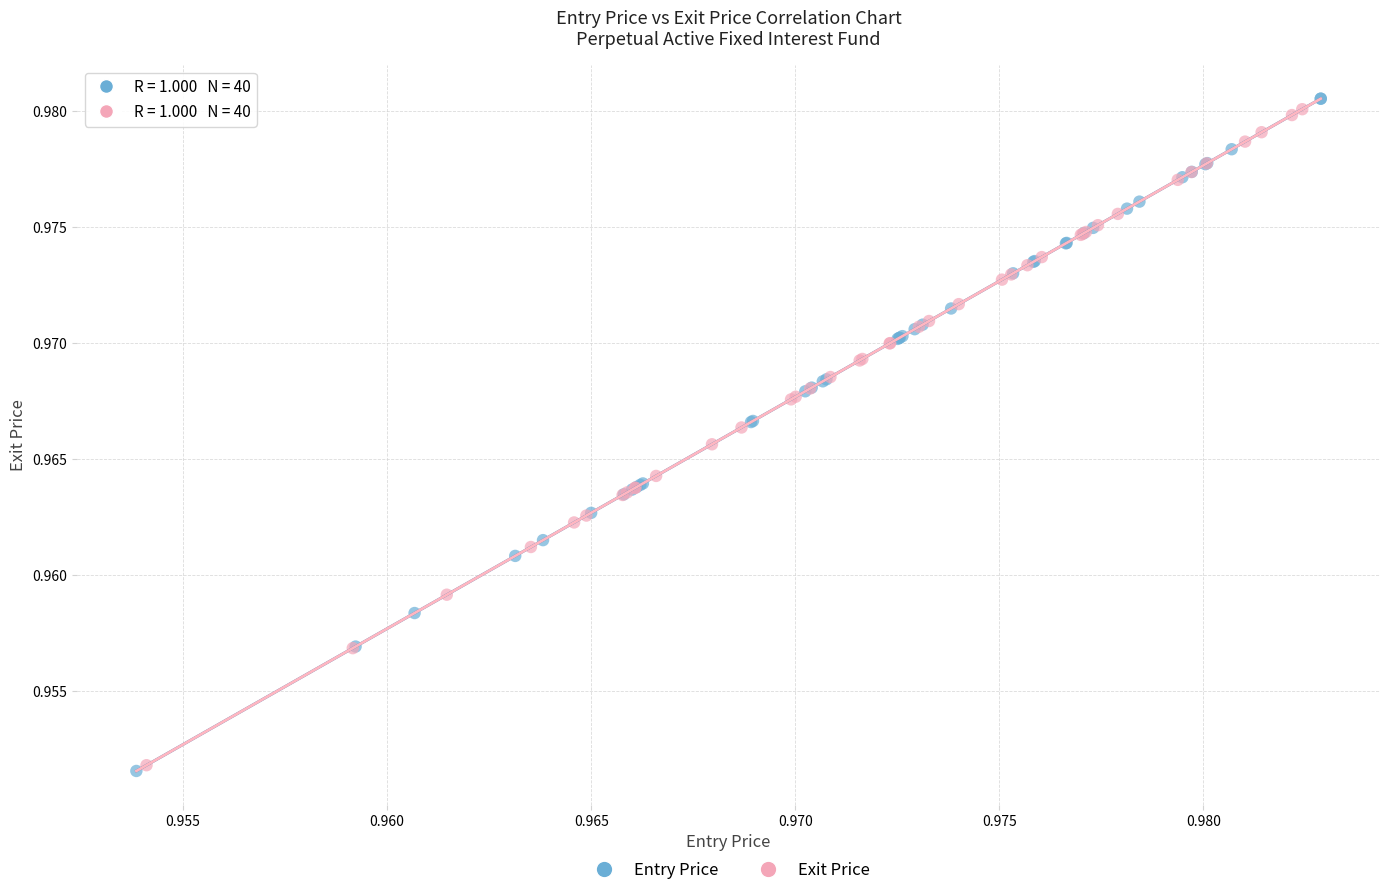

Which series has the widest spread of Y values?

Entry Price